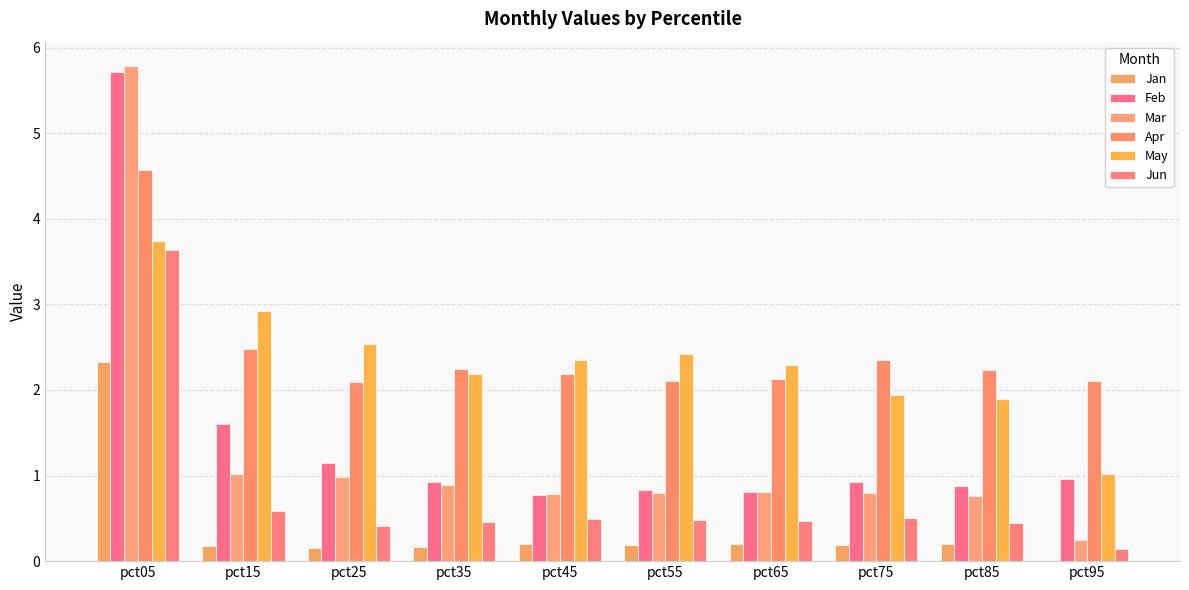

Is the value of Feb at pct15 greater than the value of Apr at pct85?

No